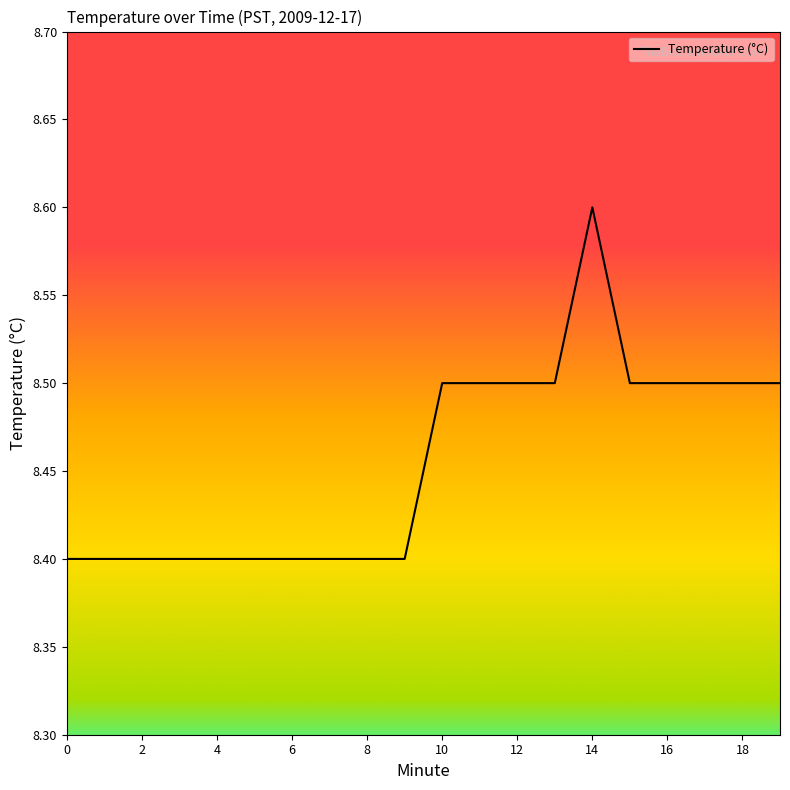

What is the minimum value shown in the chart?

8.4